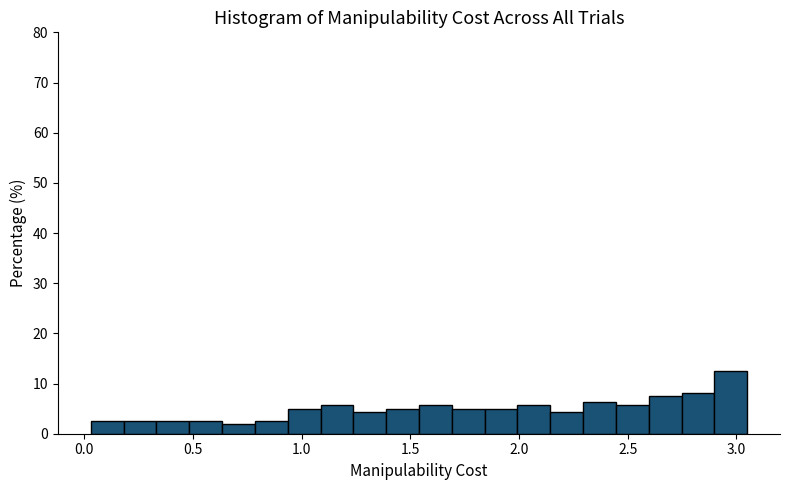

Around what value on the x-axis is the tallest bar? Give the approximate position of its centre, as read against the axis.

2.95